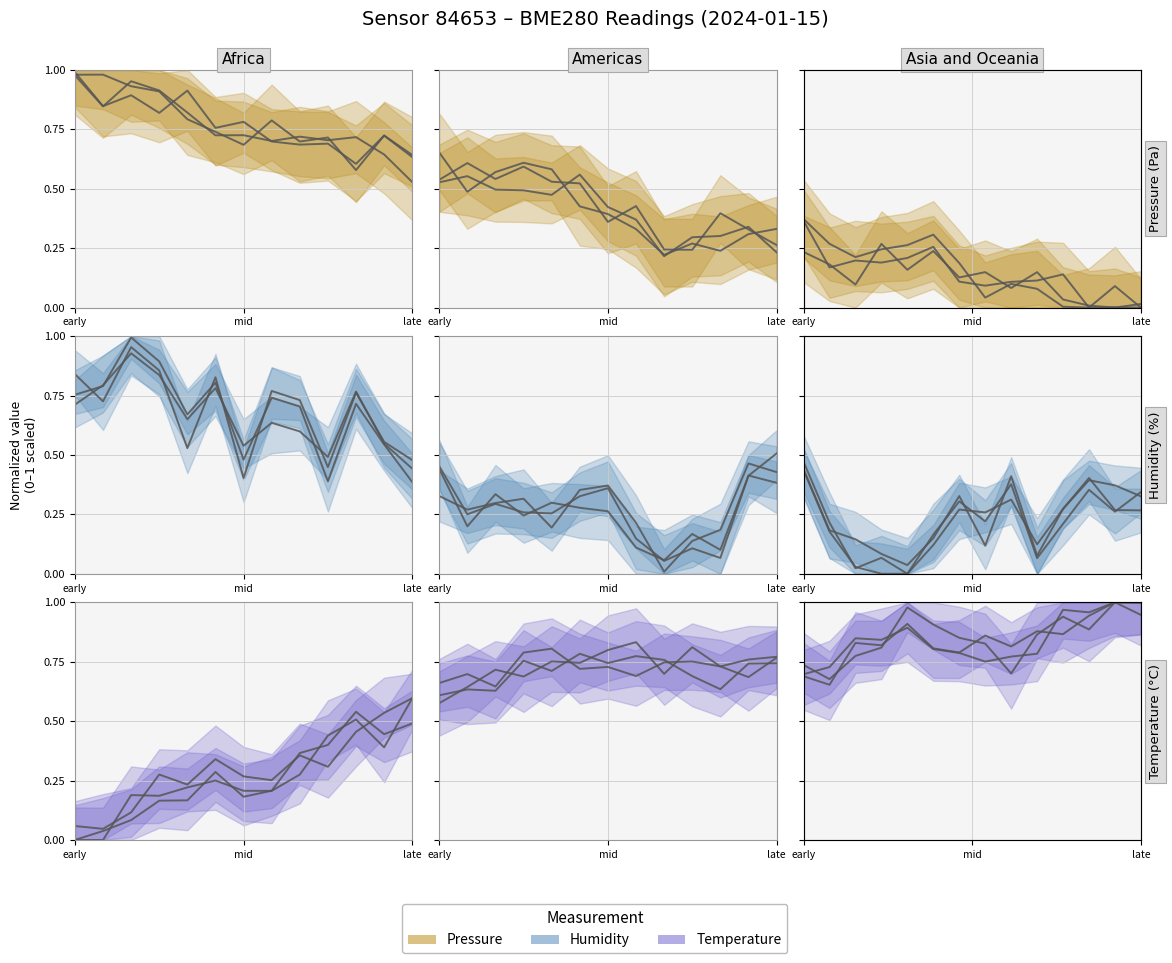

What is the maximum value shown in the chart?

1.0